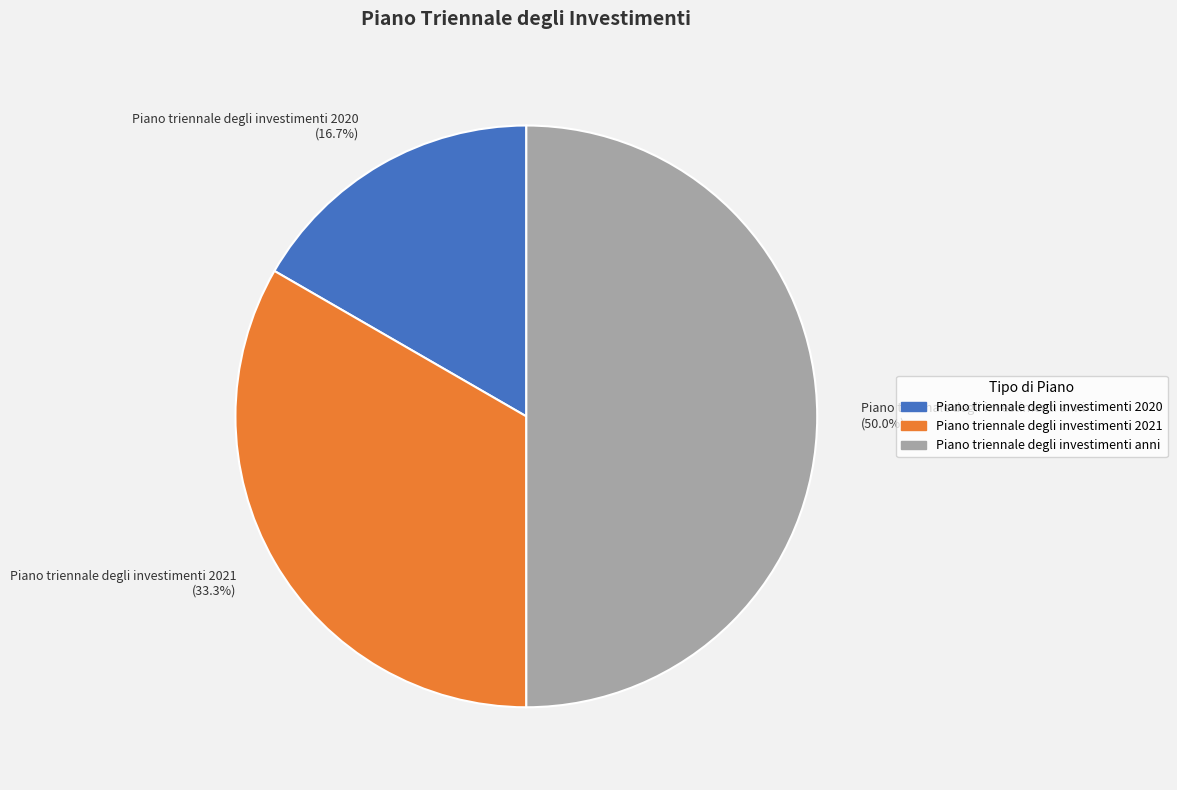

Combined, do Piano triennale degli investimenti anni and Piano triennale degli investimenti 2021 account for over 50%?

Yes